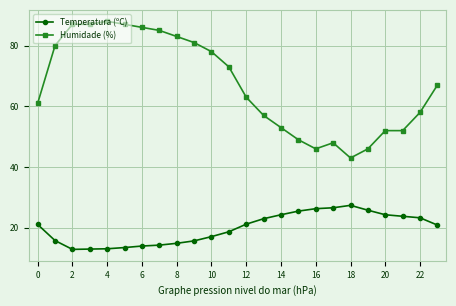

Which series has the largest total across all categories?

Humidade (%)